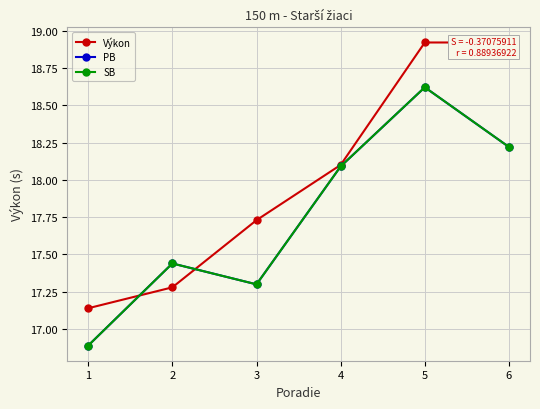

What are all the series names shown in the legend?

Výkon, PB, SB